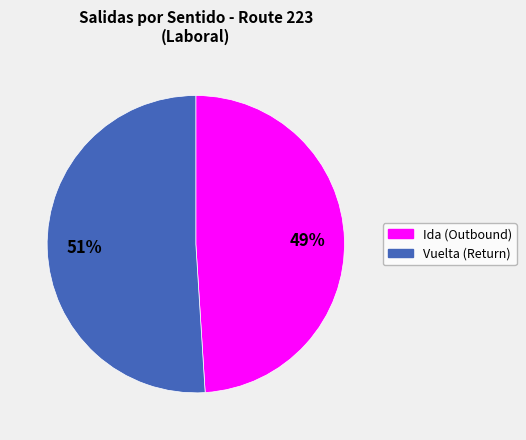

To the nearest percent, what is the average slice percentage?

50%